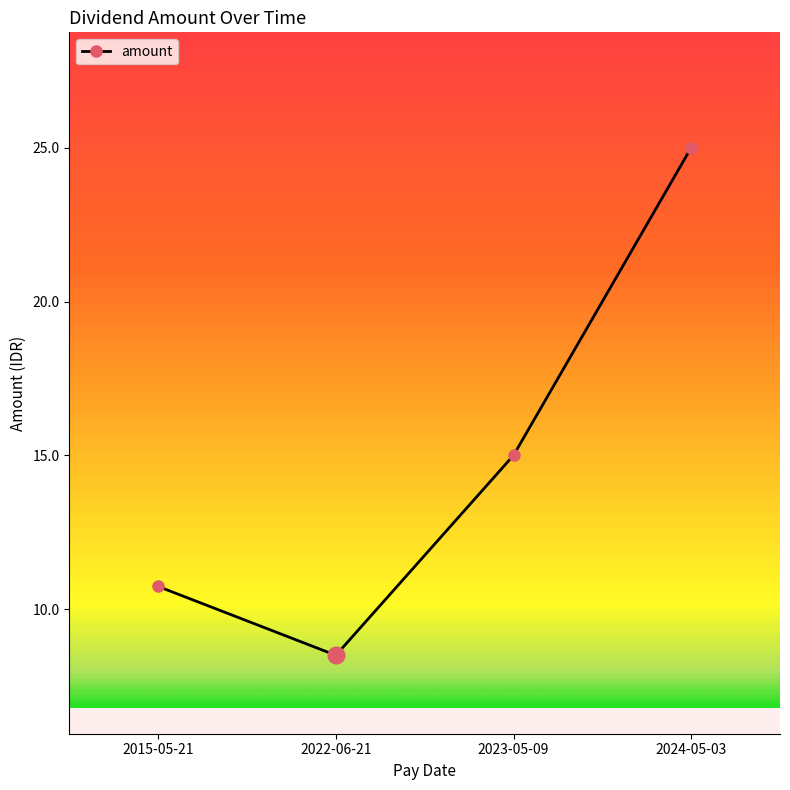

Reading left to right, transcribe all the data shown in this chart.

2015-05-21=10.7	2022-06-21=8.5	2023-05-09=15.0	2024-05-03=25.0